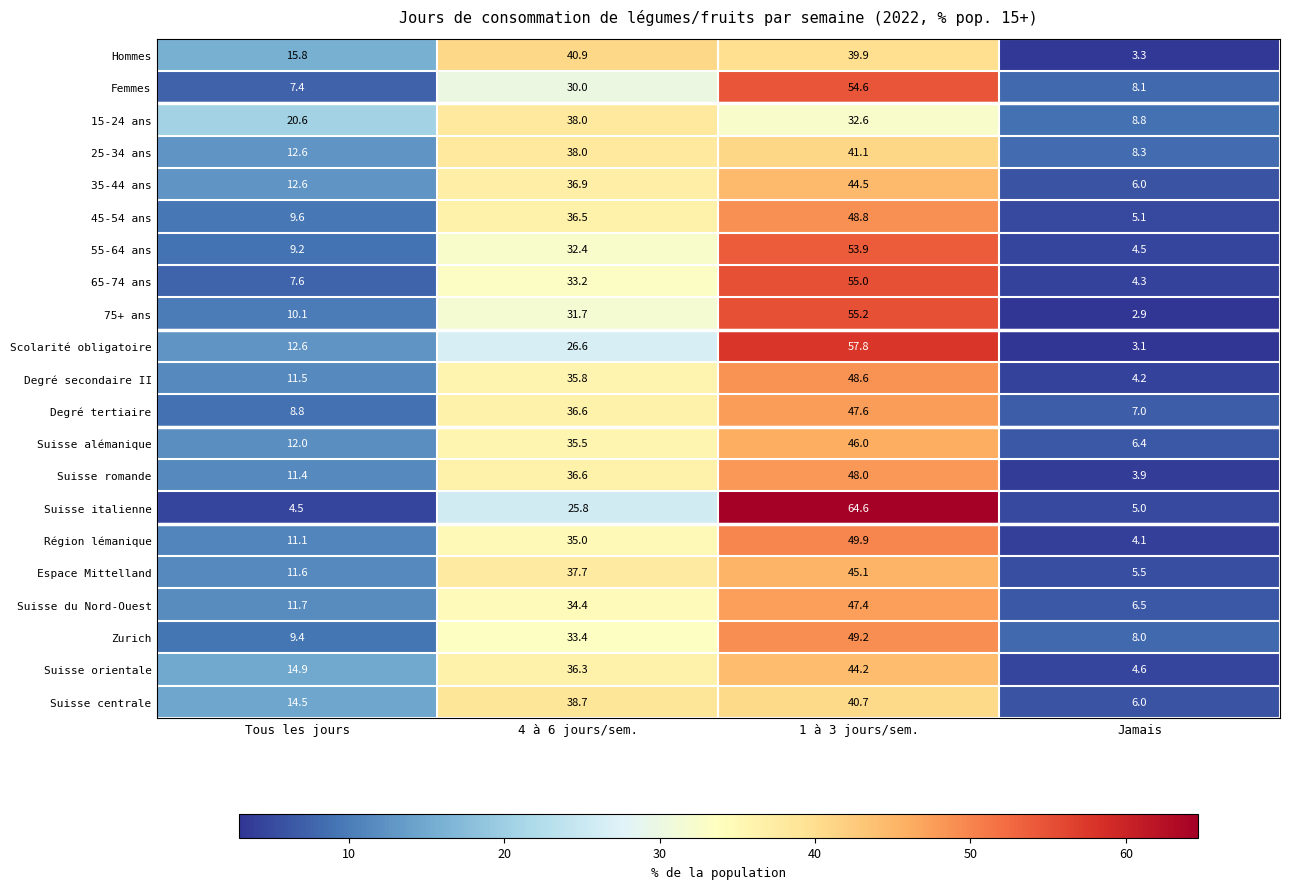

Rank the series by their maximum value, from highest to lowest.

Suisse italienne, Scolarité obligatoire, 75+ ans, 65-74 ans, Femmes, 55-64 ans, Région lémanique, Zurich, 45-54 ans, Degré secondaire II, Suisse romande, Degré tertiaire, Suisse du Nord-Ouest, Suisse alémanique, Espace Mittelland, 35-44 ans, Suisse orientale, 25-34 ans, Hommes, Suisse centrale, 15-24 ans